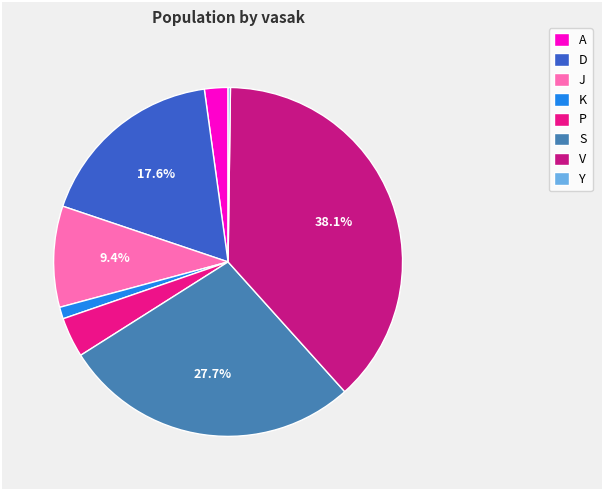

Approximately how many times larger is the value at K compared to D?

0.1